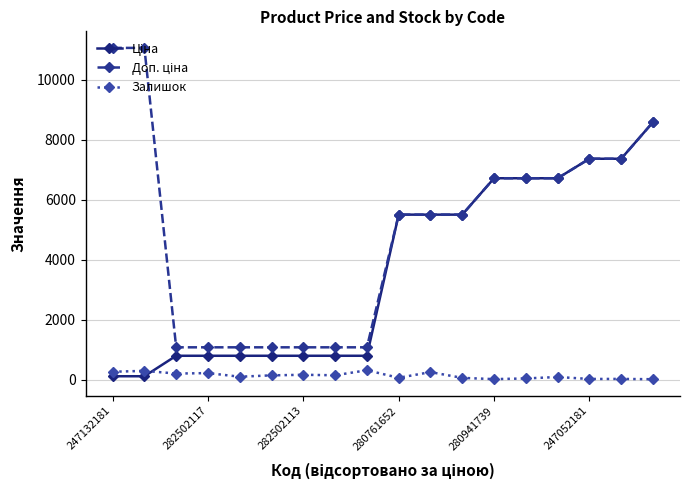

Count the number of categories in the chart.

18